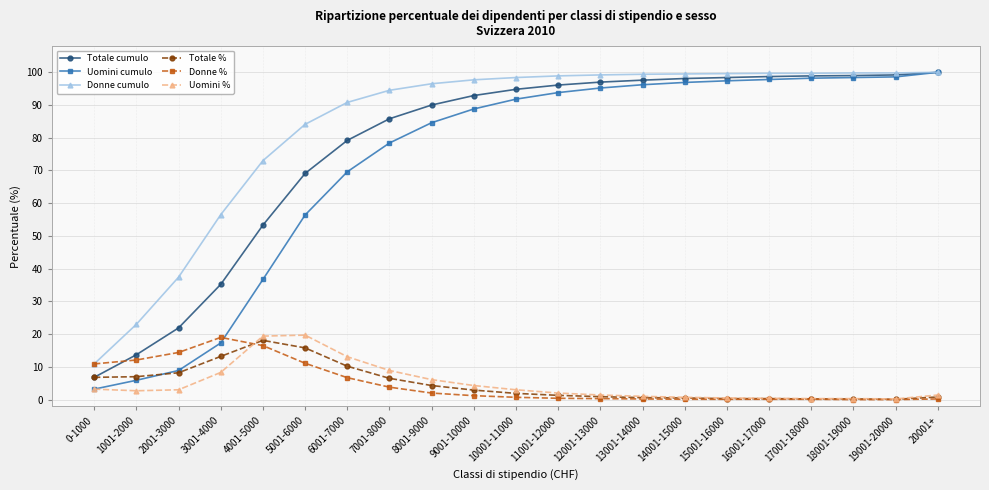

At how many categories does at least one series exceed 35?

19